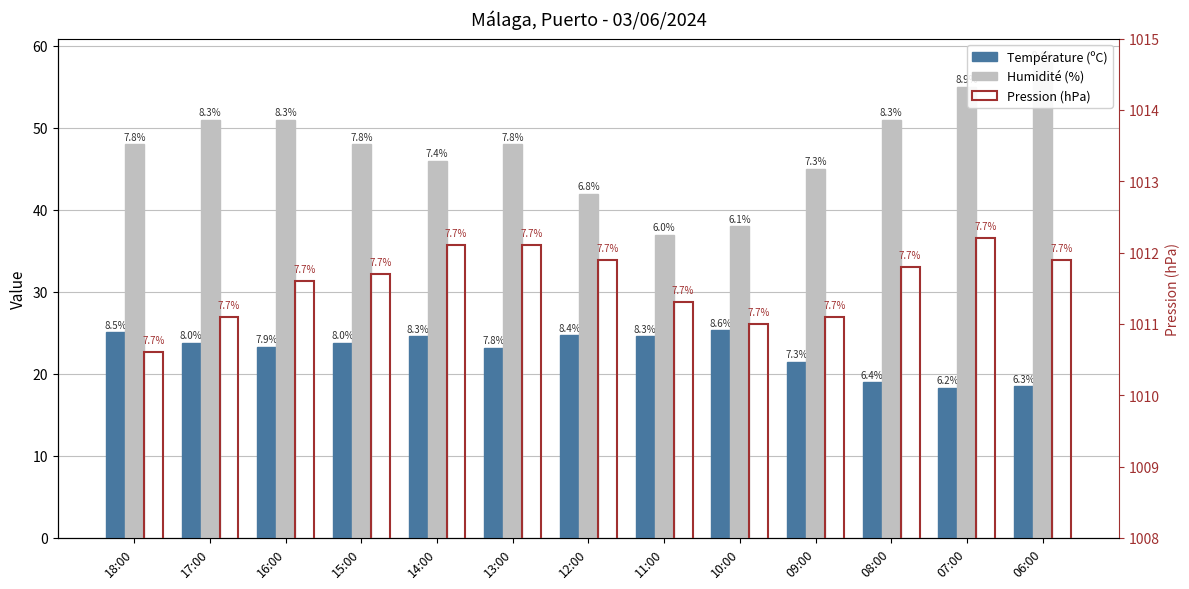

Which has a higher value, 13:00 or 14:00?

14:00